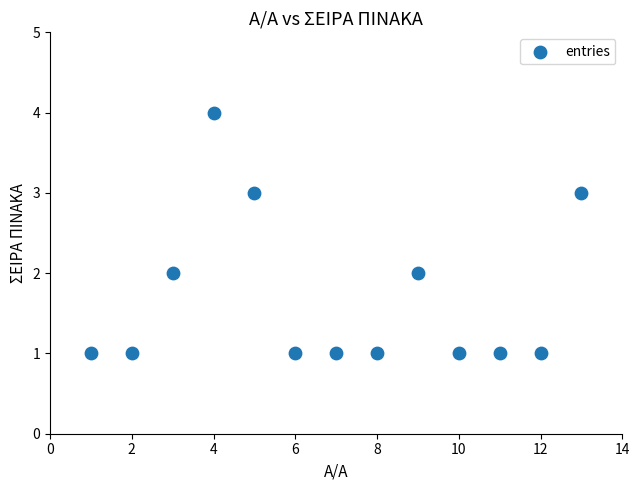

What is the range of X values (max minus min)?

12